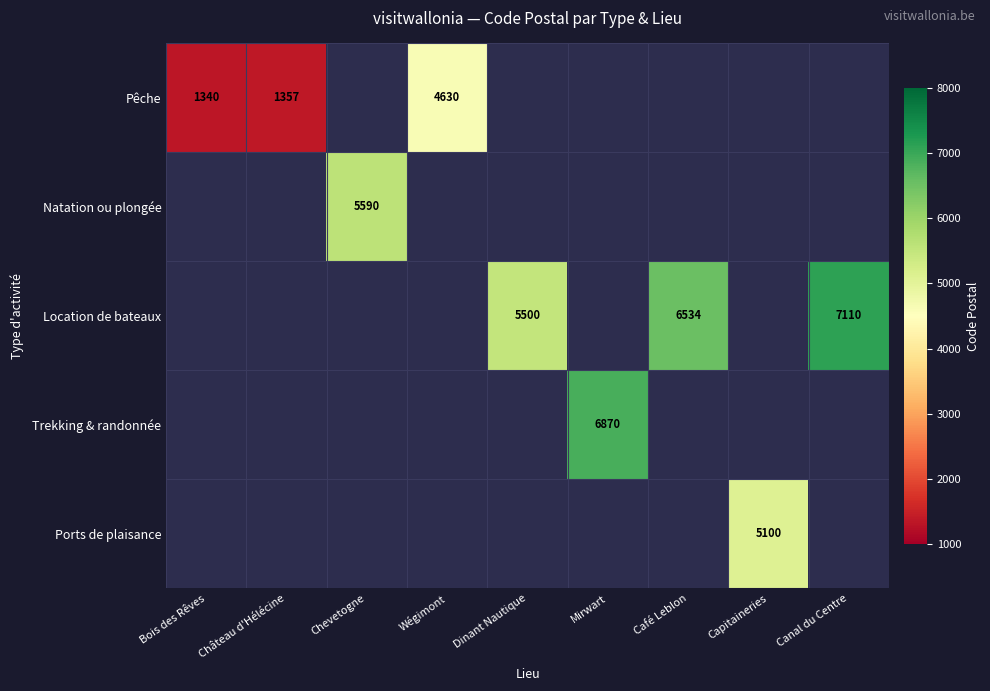

Which category has the highest value across all series?

Canal du Centre